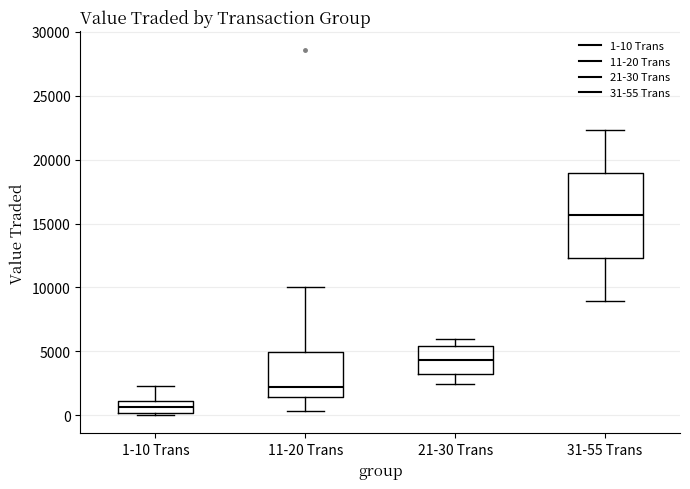

Which box is the tallest, from its lower edge to its upper edge?

31-55 Trans